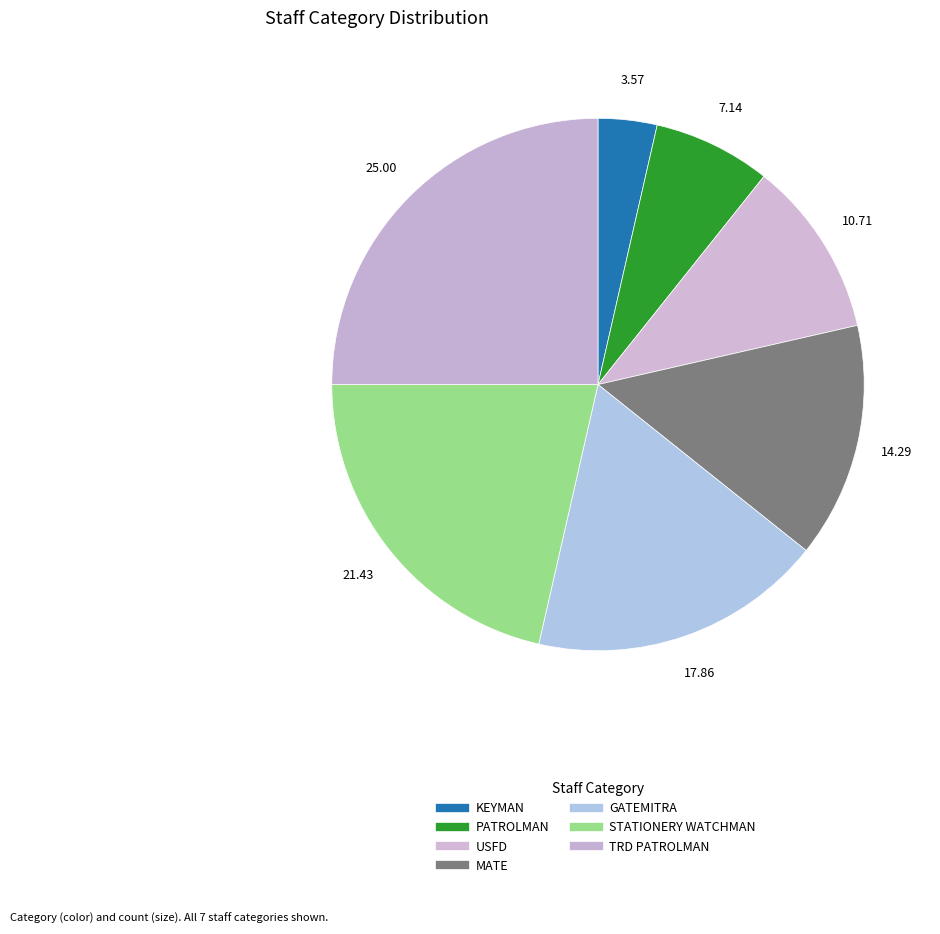

How many slices are in this pie chart?

7